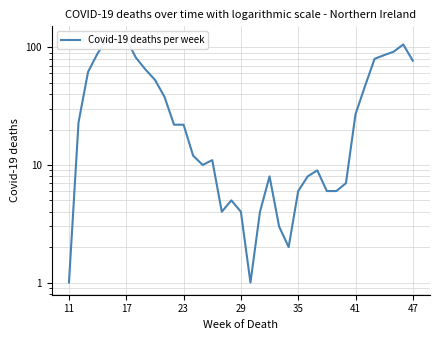

Reading left to right, transcribe all the data shown in this chart.

1	23	62	89	119	115	118	82	65	53	38	22	22	12	10	11	4	5	4	1	4	8	3	2	6	8	9	6	6	7	27	47	80	86	92	106	77